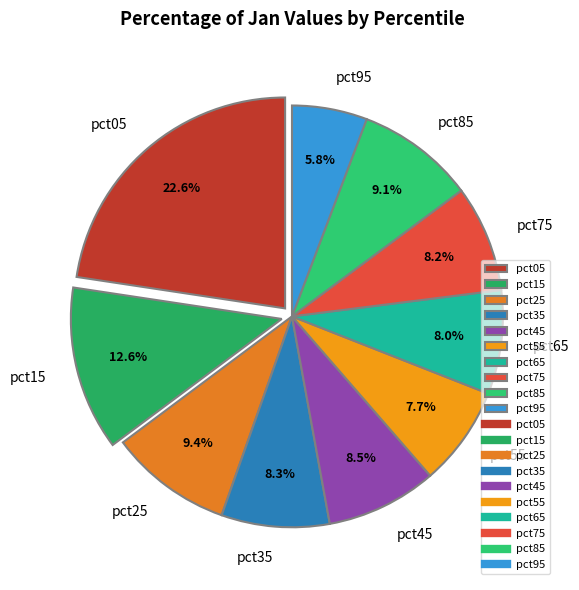

How many slices are in this pie chart?

10